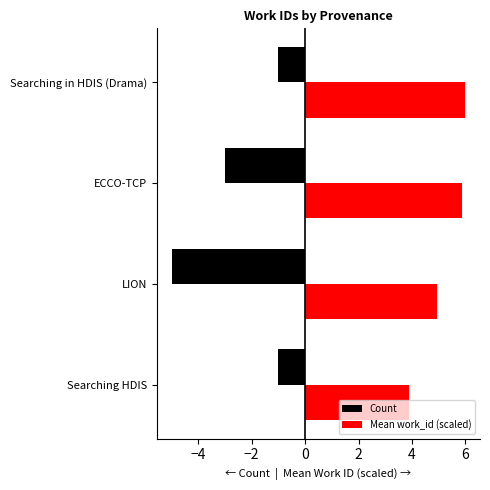

What is the sum of all Mean work_id (scaled) values?

20.7